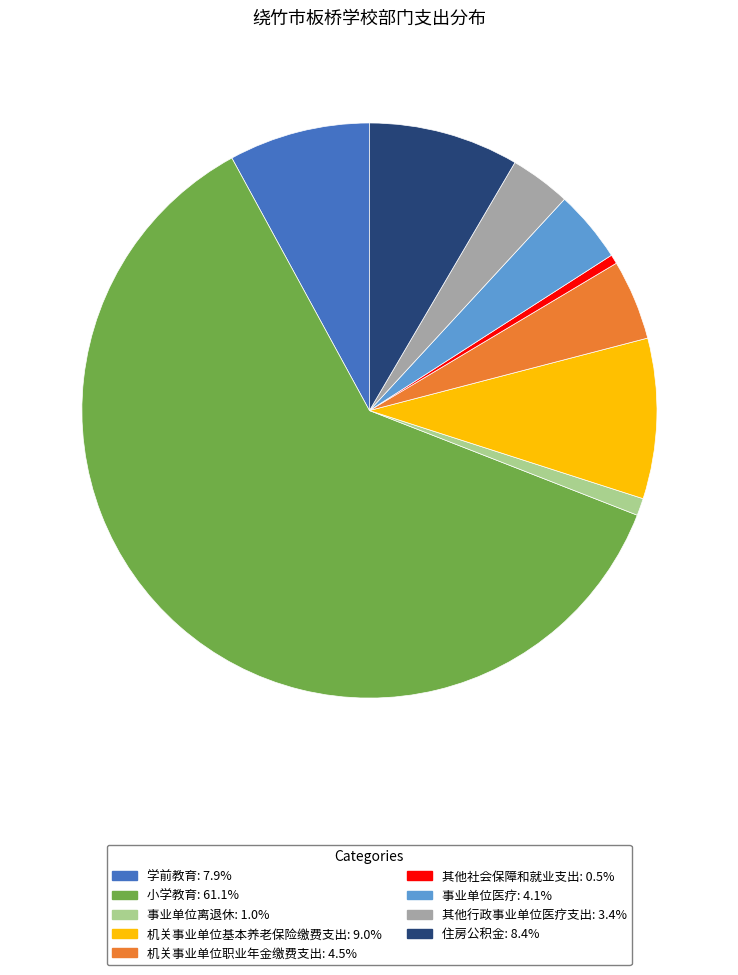

The 其他行政事业单位医疗支出 slice represents 3% of the pie. True or false?

True